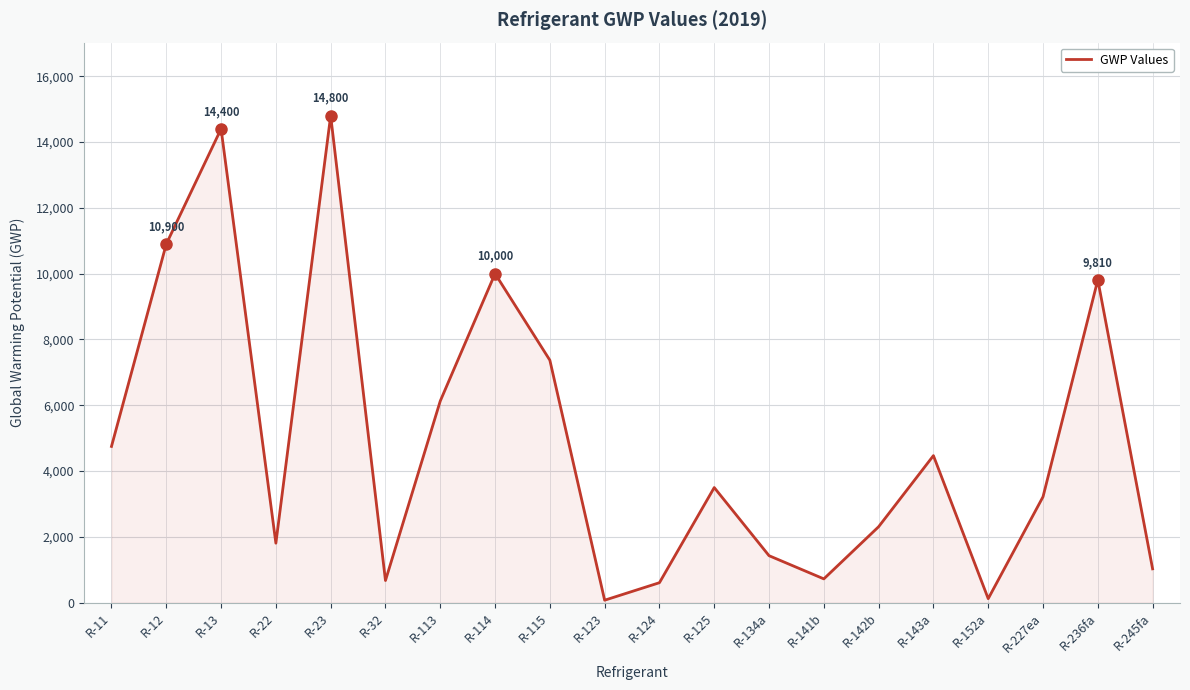

At which label does the data first exceed 3500?

R-11